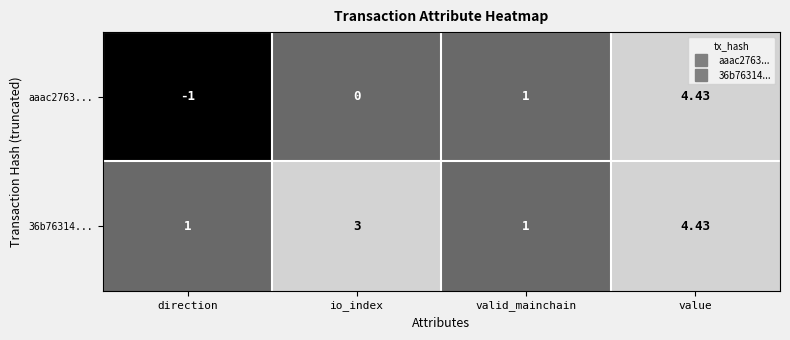

Rank the categories by aaac2763... value from lowest to highest.

direction, io_index, valid_mainchain, value